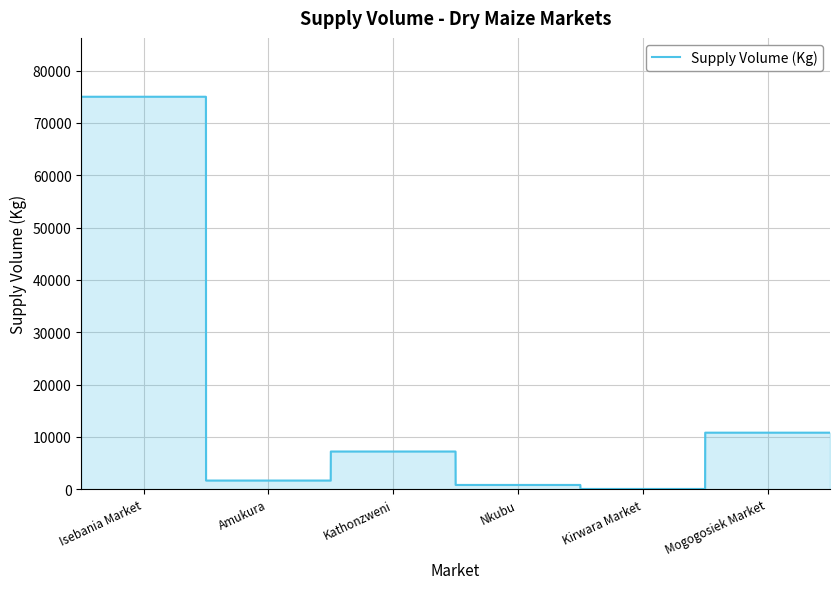

What is the difference between the maximum and minimum values?

74955